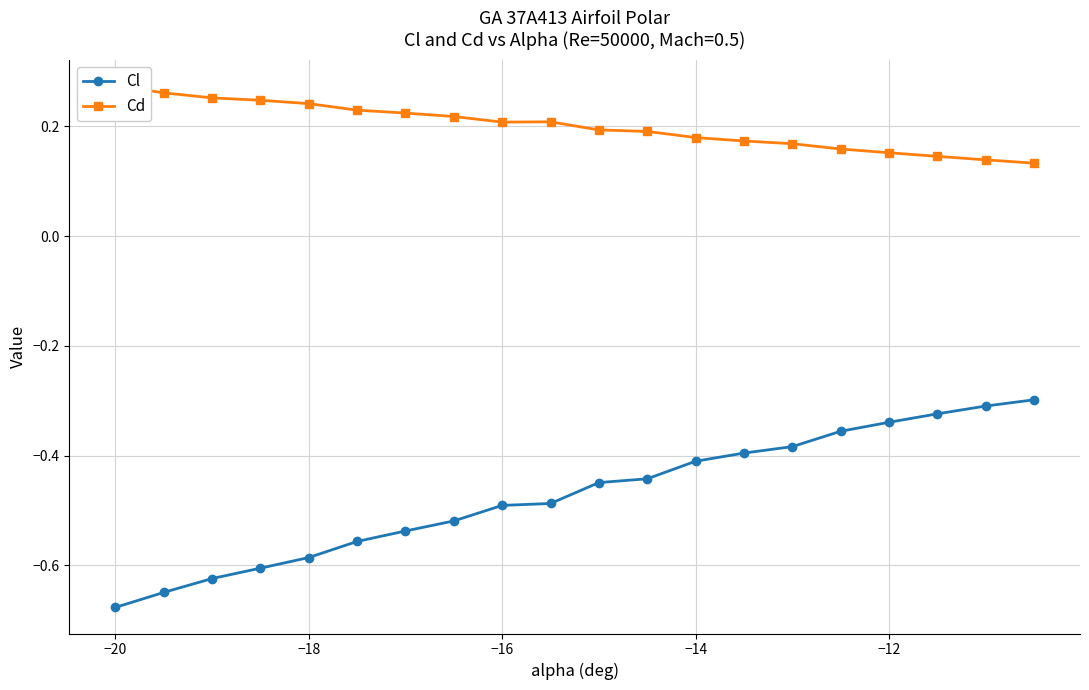

Reading right to left, extract all data points from this chart.

Cl: -0.3	-0.3	-0.3	-0.3	-0.4	-0.4	-0.4	-0.4	-0.4	-0.4	-0.5	-0.5	-0.5	-0.5	-0.6	-0.6	-0.6	-0.6	-0.6	-0.7
Cd: 0.1	0.1	0.1	0.2	0.2	0.2	0.2	0.2	0.2	0.2	0.2	0.2	0.2	0.2	0.2	0.2	0.2	0.3	0.3	0.3